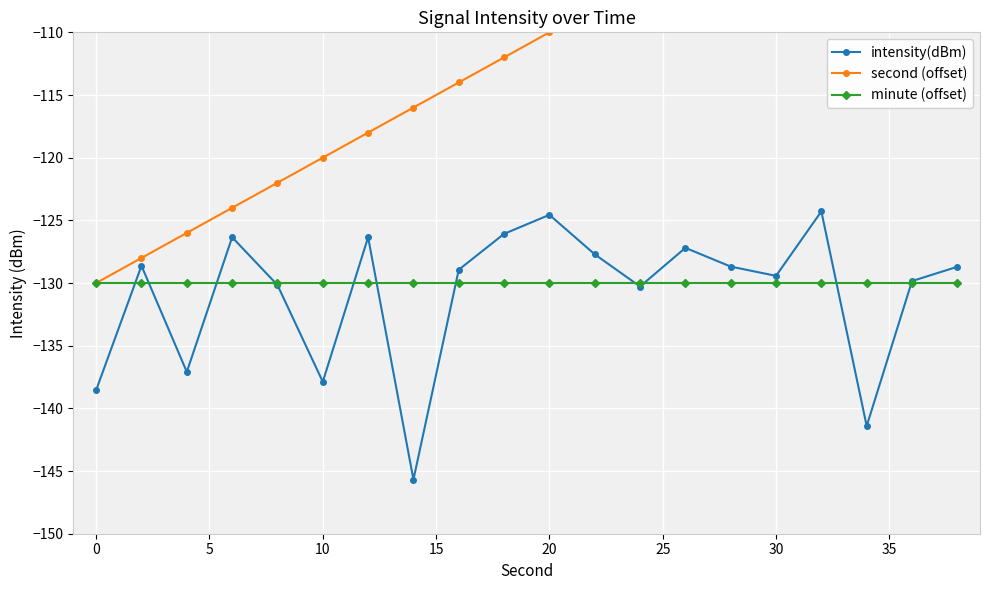

What is the lowest value of the intensity(dBm) series?

-145.7